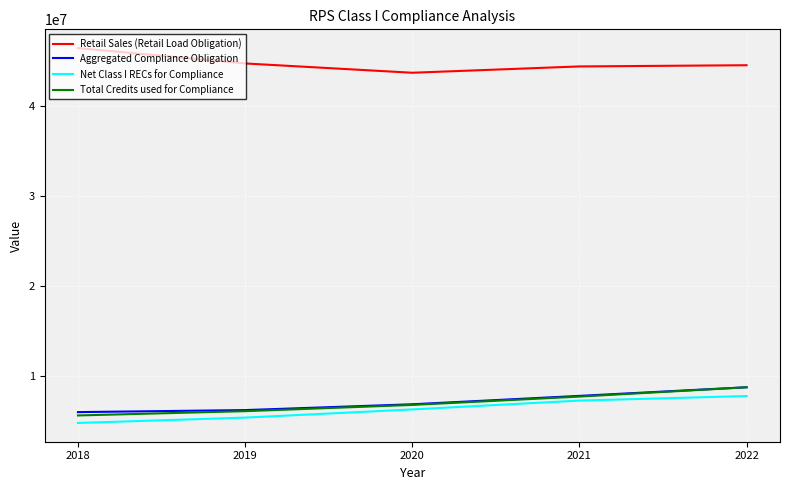

What is the average value of the Retail Sales (Retail Load Obligation) series?

44734261